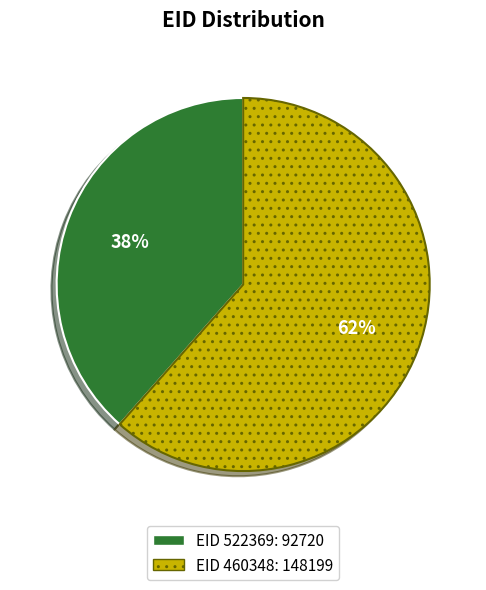

Does any single category account for the majority?

Yes